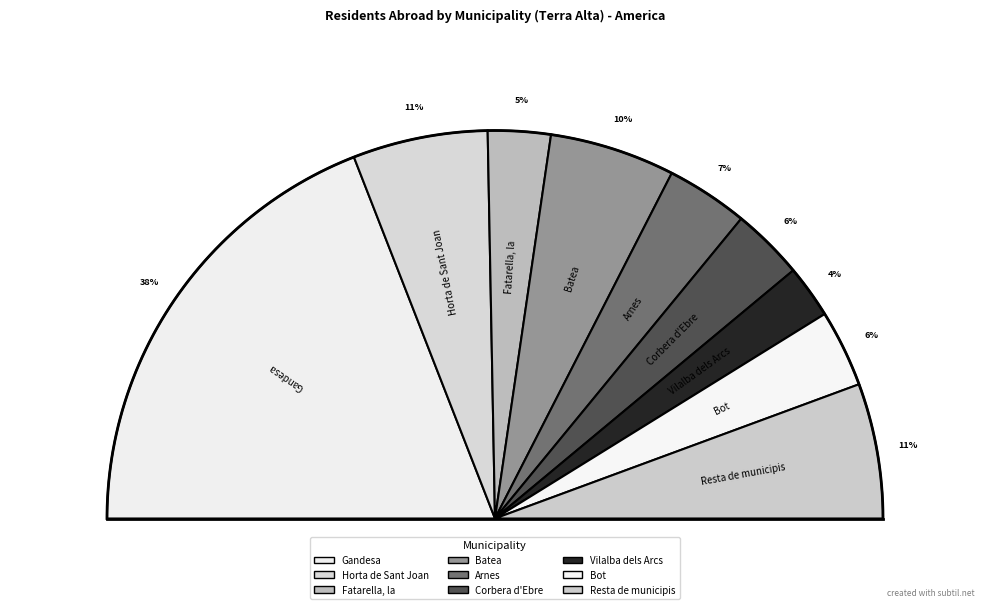

True or false: Bot accounts for 6% of the total.

True